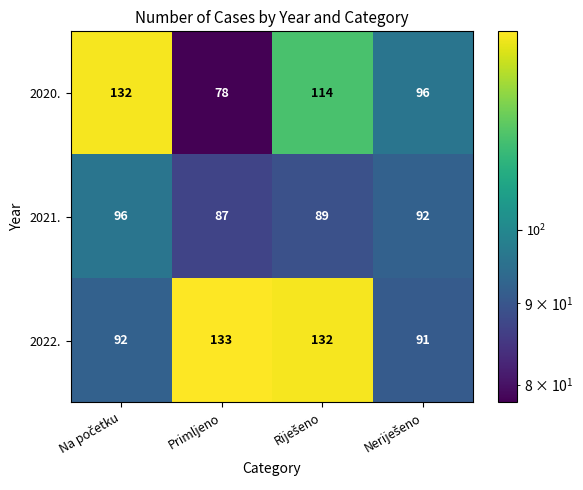

What is the difference between the second highest and second lowest values in the 2020. series?

18